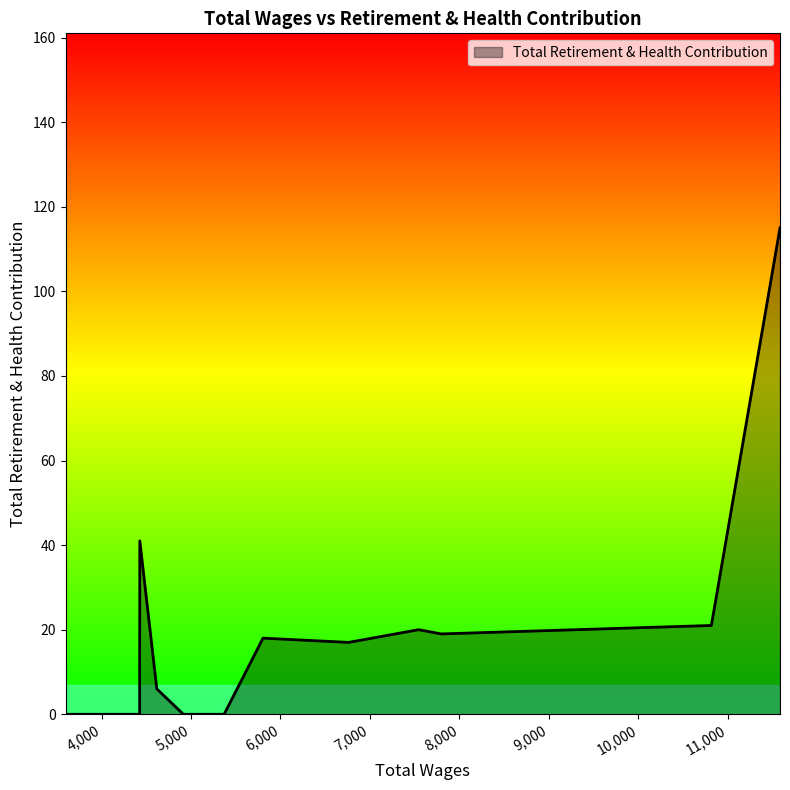

What is the maximum value shown in the chart?

115